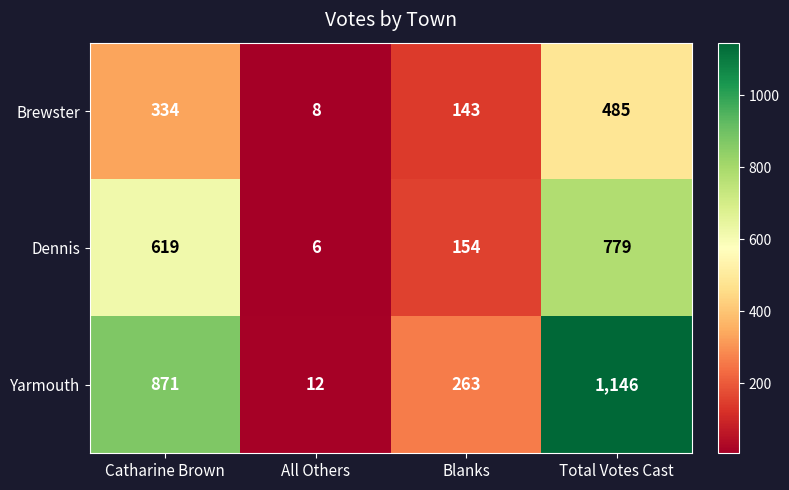

What is the total value across all series at Catharine Brown?

1824